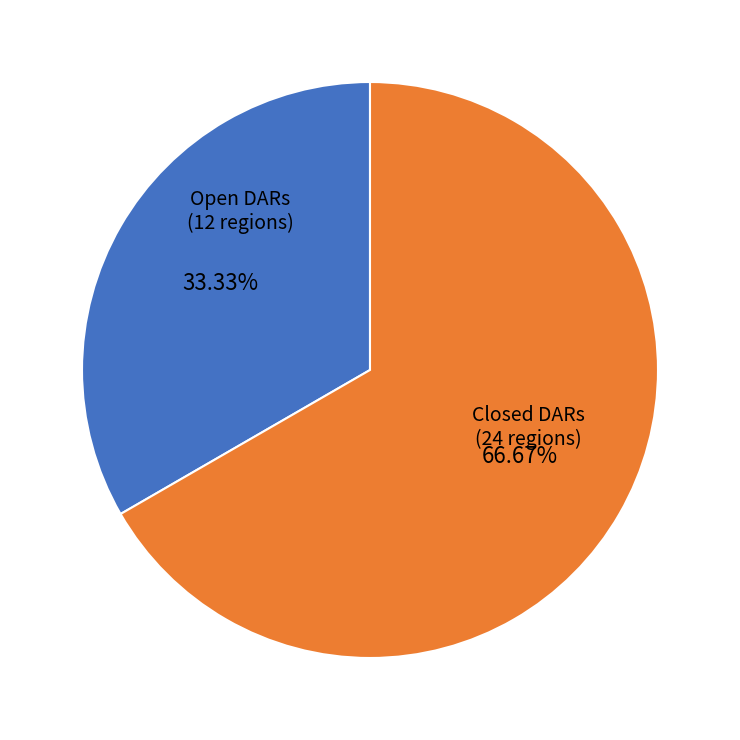

Which category has the biggest portion of the pie?

Closed DARs (24 regions)